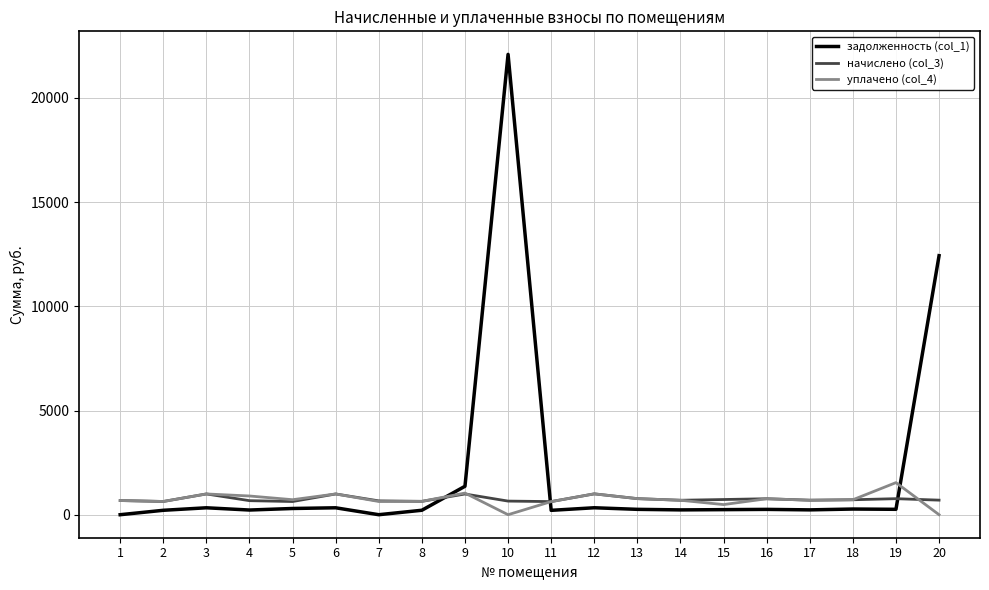

What is the maximum value shown in the chart?

22090.5